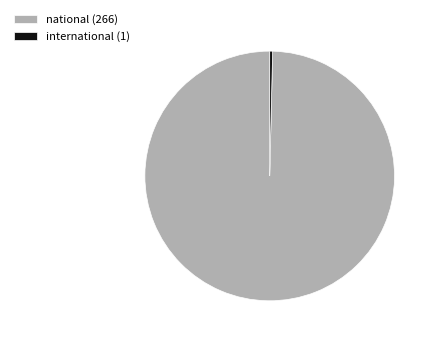

Count the number of slices in the pie.

2